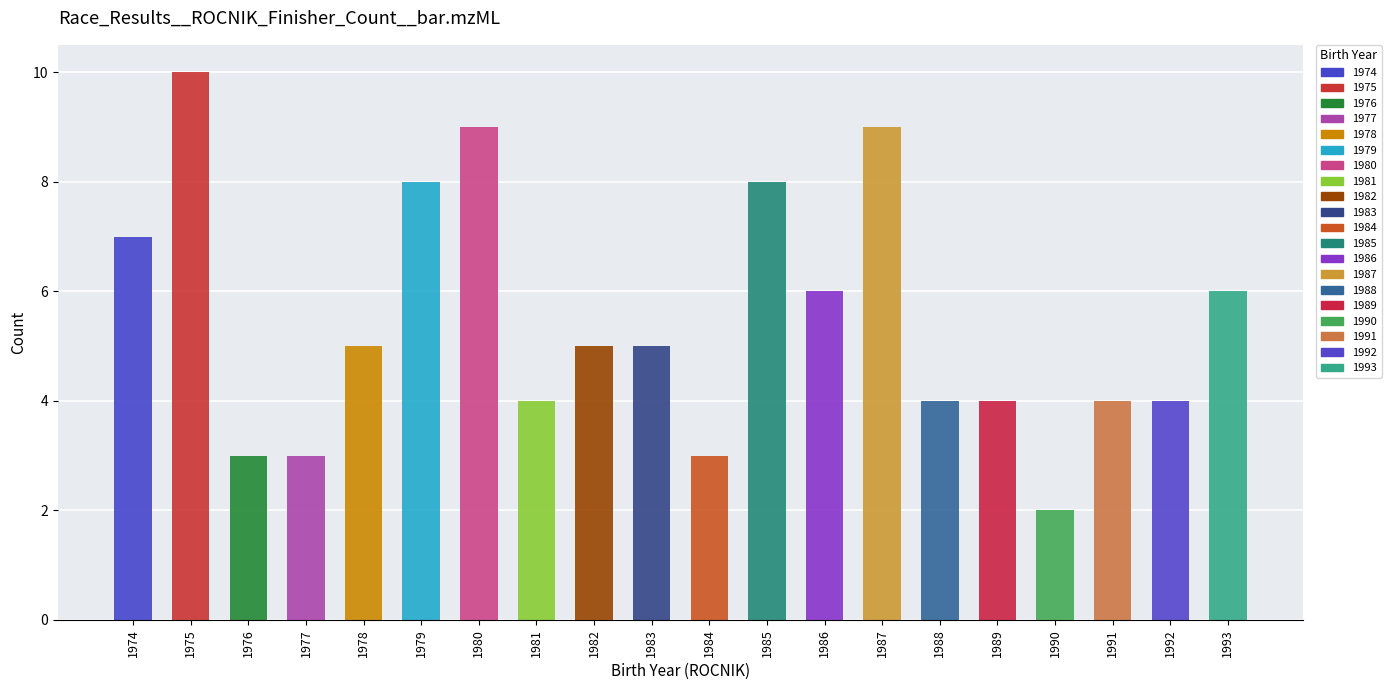

What is the greatest value displayed?

10